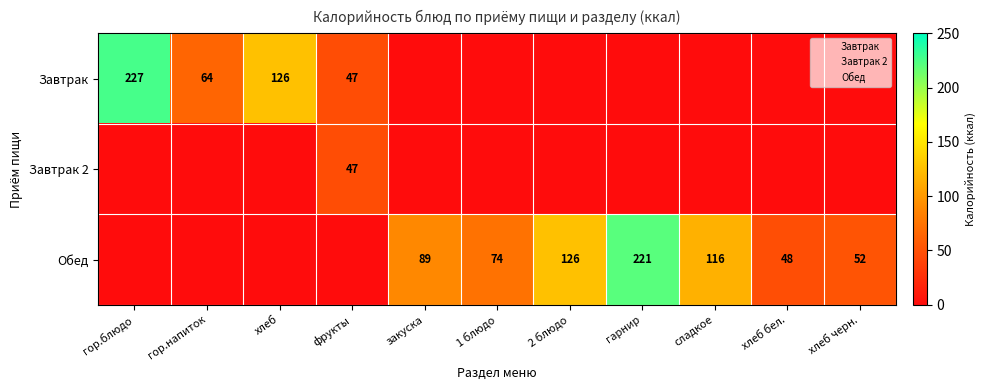

Is it true that Завтрак 2 equals 1 at 1 блюдо?

False